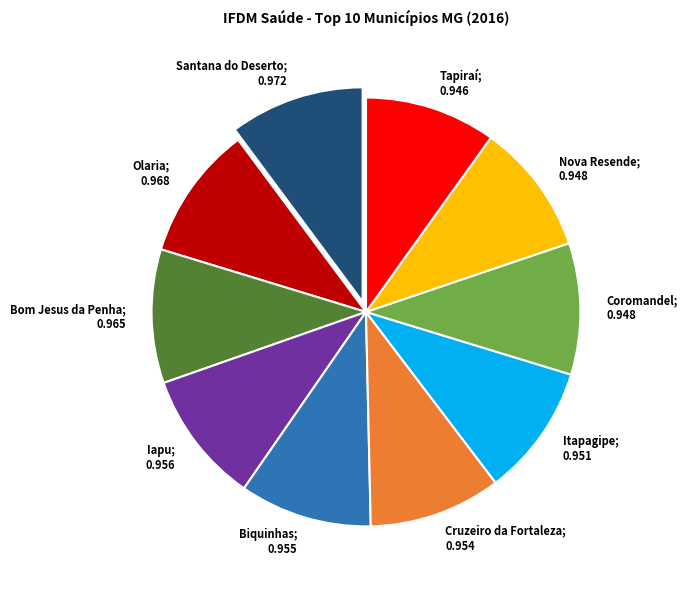

Is there any slice that represents more than half of the pie?

No